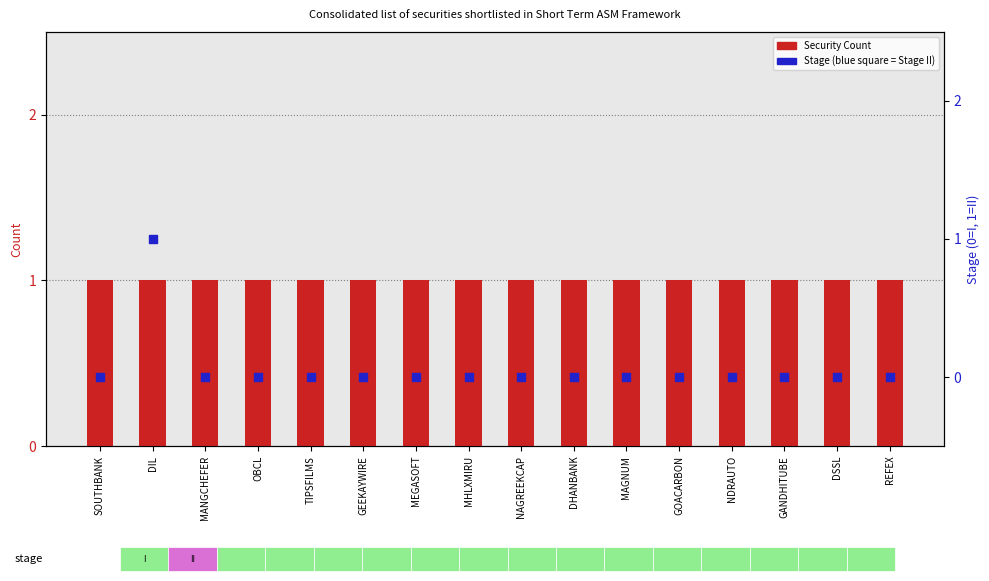

Which series reaches the minimum Y coordinate?

Stage (0=I, 1=II)